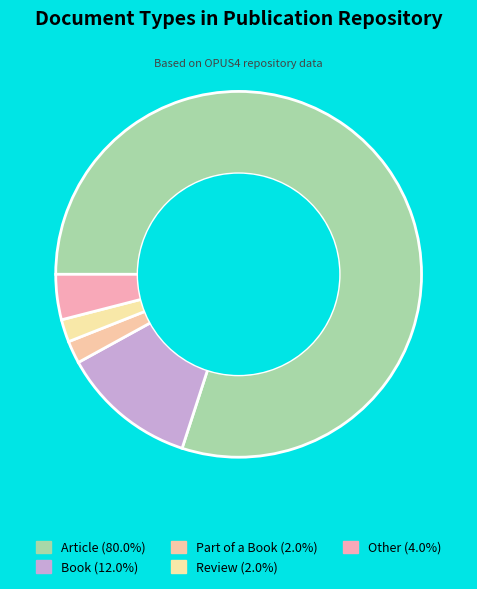

What percentage is the Part of a Book slice, to the nearest percent?

2%